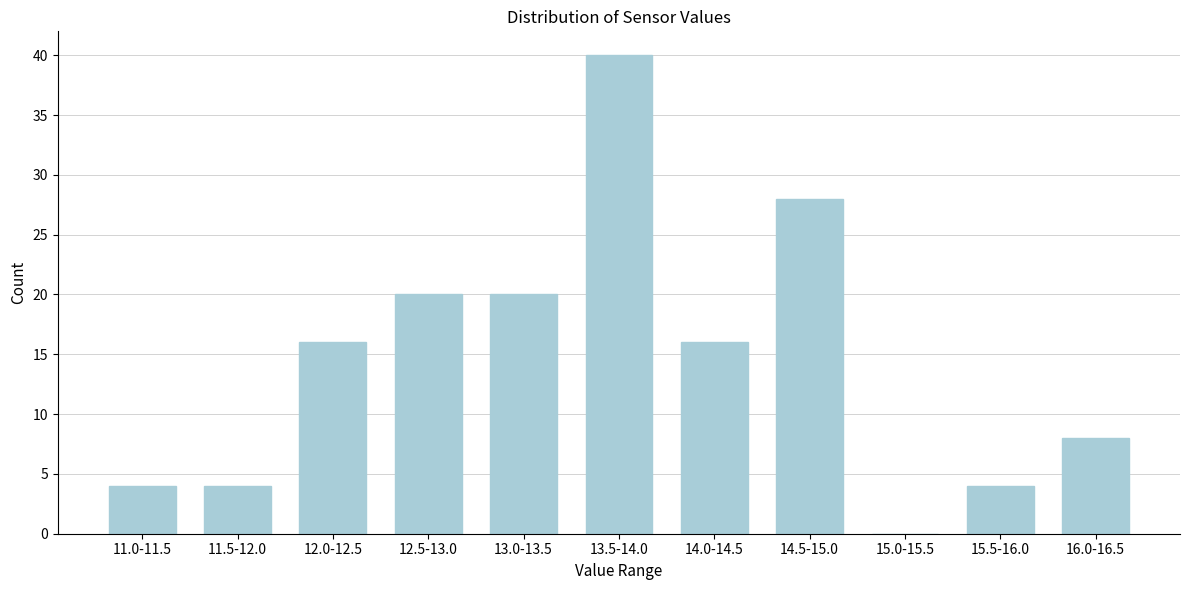

Reading right to left, list all the values displayed in this chart.

16.0-16.5=8	15.5-16.0=4	15.0-15.5=0	14.5-15.0=28	14.0-14.5=16	13.5-14.0=40	13.0-13.5=20	12.5-13.0=20	12.0-12.5=16	11.5-12.0=4	11.0-11.5=4